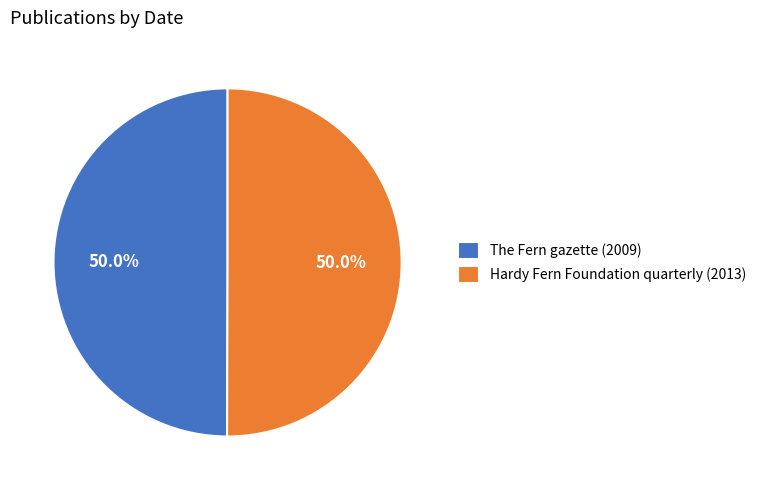

Approximately how many times larger is the value at Hardy Fern Foundation quarterly (2013) compared to The Fern gazette (2009)?

1.0